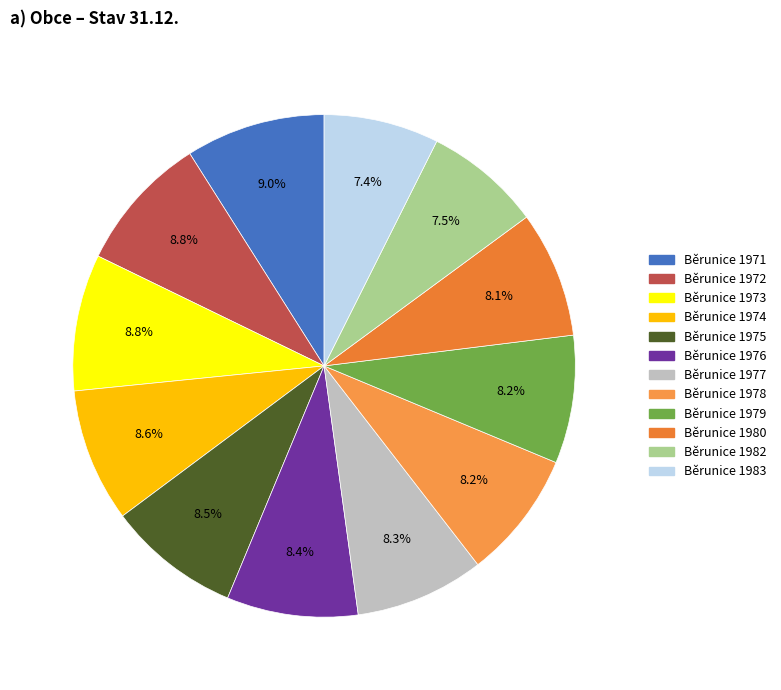

How many segments does this pie chart have?

12